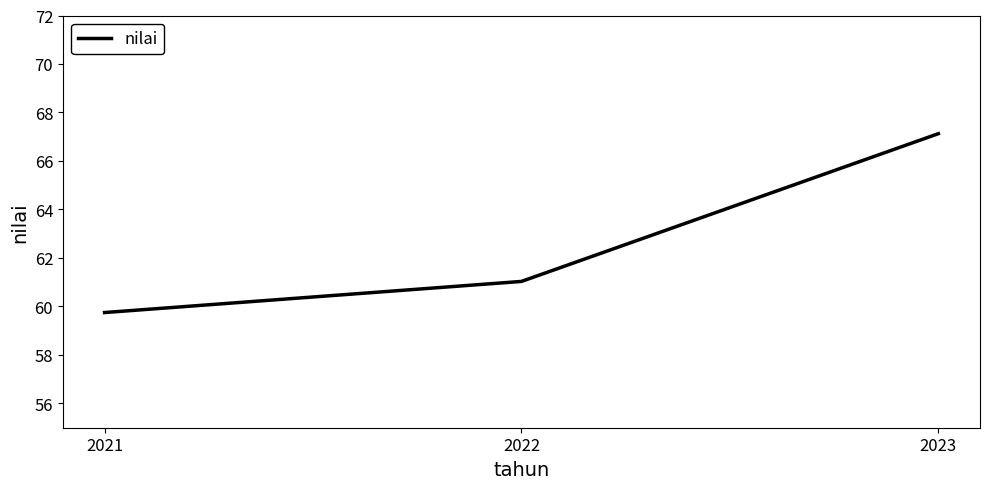

What is the difference between the maximum and minimum values?

7.4